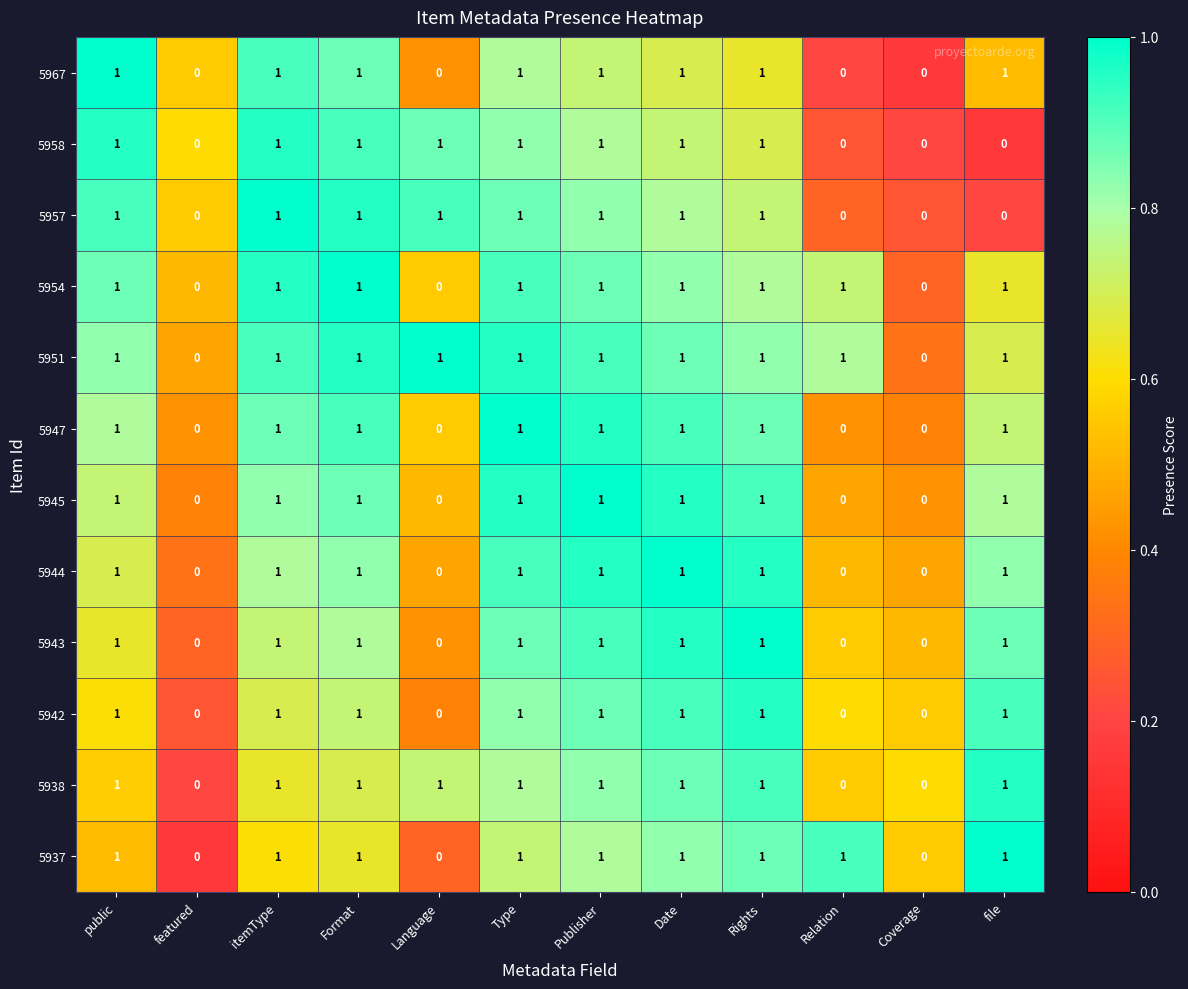

Which series has the largest total across all categories?

5951